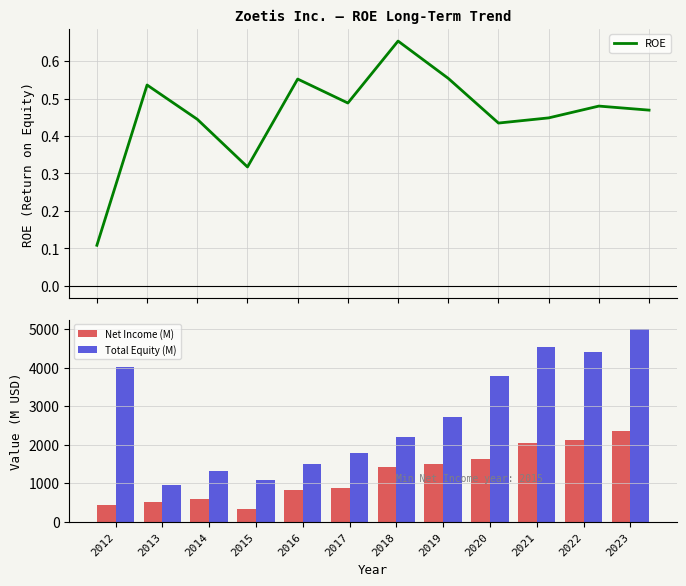

Is it true that Net Income (M) equals 1638.0 at 2020?

True